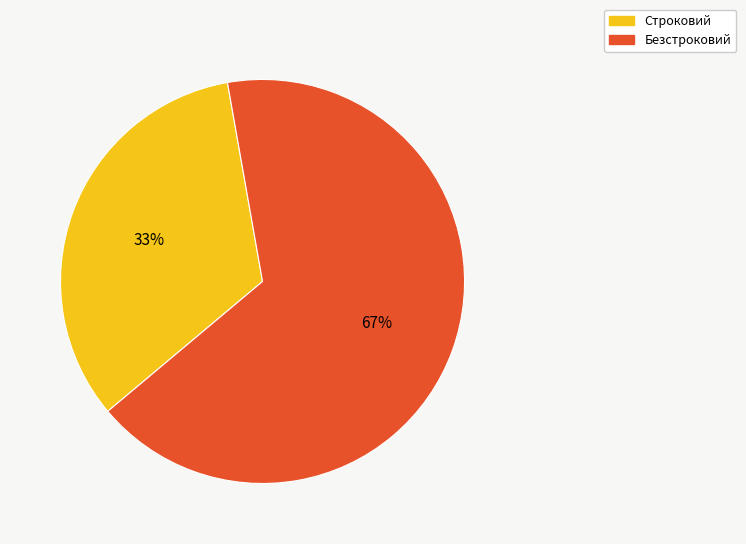

Between Строковий and Безстроковий, which is larger?

Безстроковий